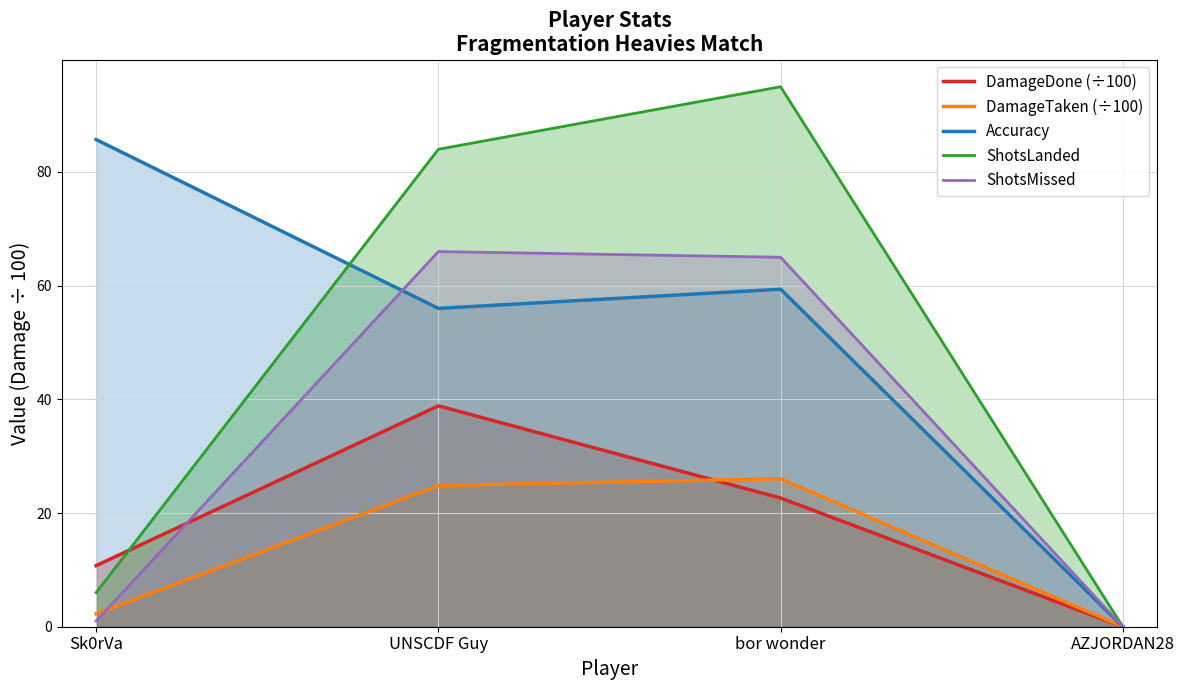

What is the label of the 2nd point from the right?

bor wonder